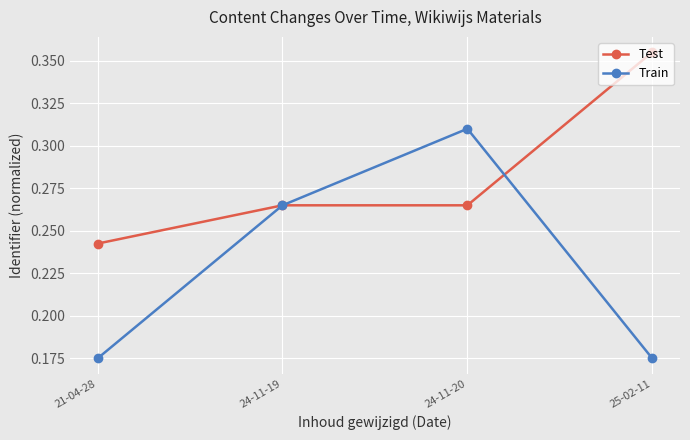

Count the number of categories in the chart.

4